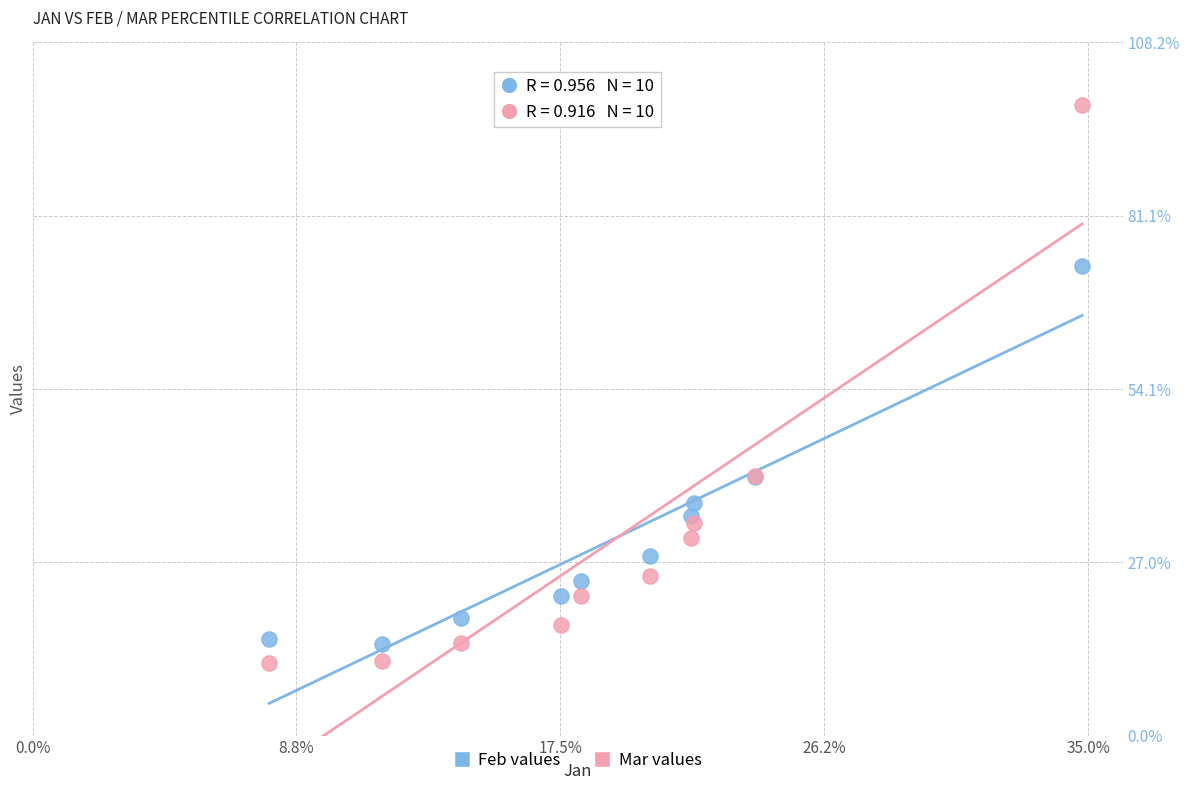

Which series reaches the maximum Y coordinate?

Mar values